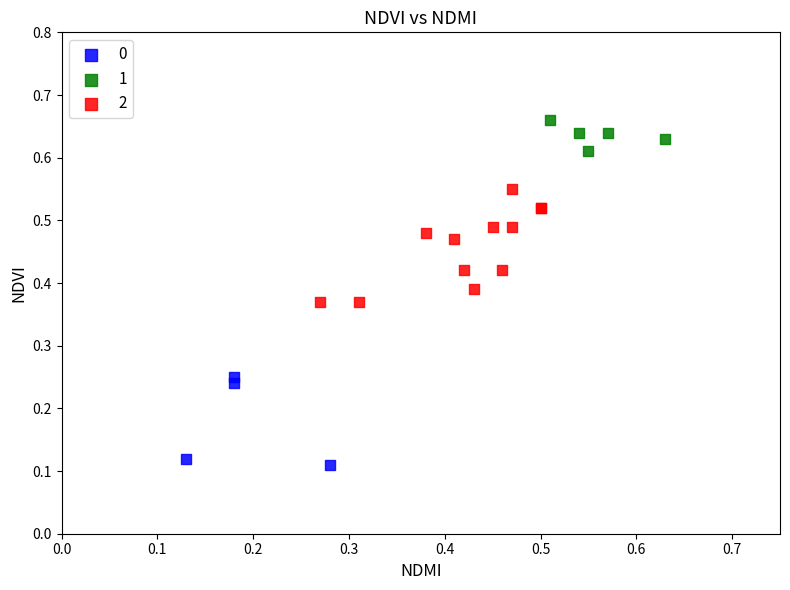

What are all the series names shown in the legend?

0, 1, 2